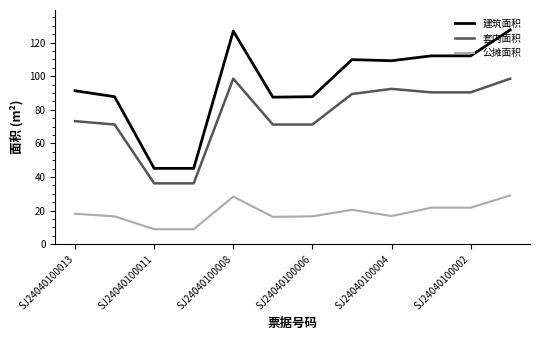

Which series has the widest spread of values?

建筑面积